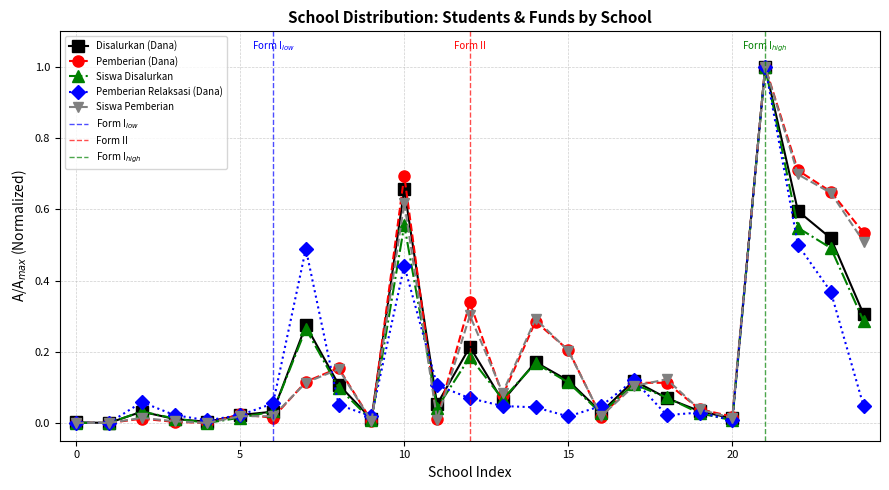

What is the highest value of the Pemberian Relaksasi (Dana) series?

1.0